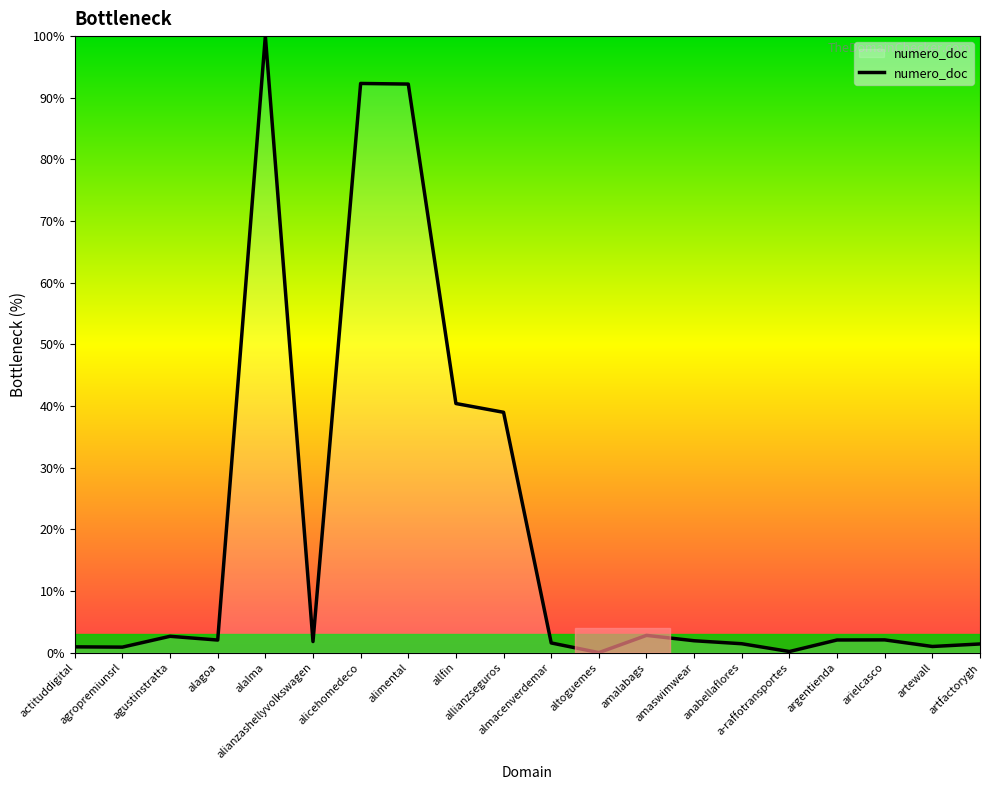

Does the chart display data point markers on the line(s)?

No